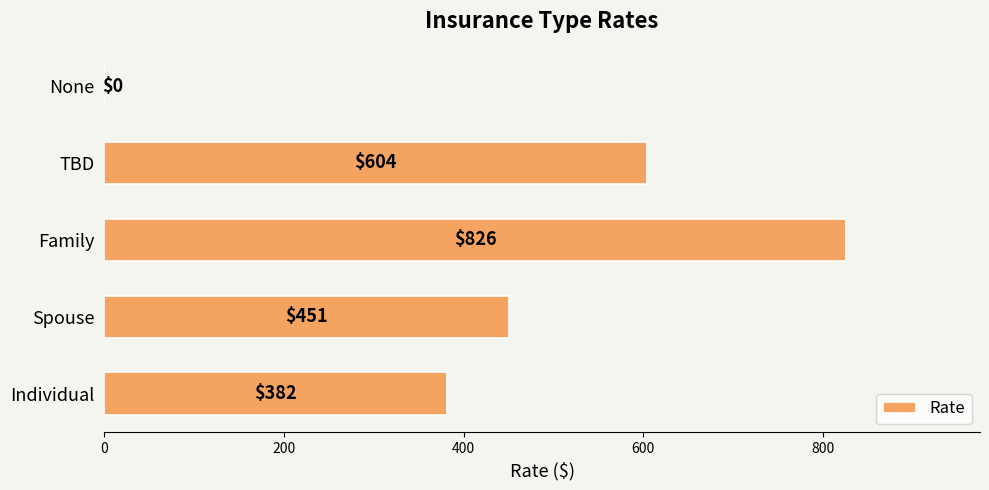

Reading top to bottom, extract all data points from this chart.

None=0	TBD=604	Family=826	Spouse=451	Individual=382